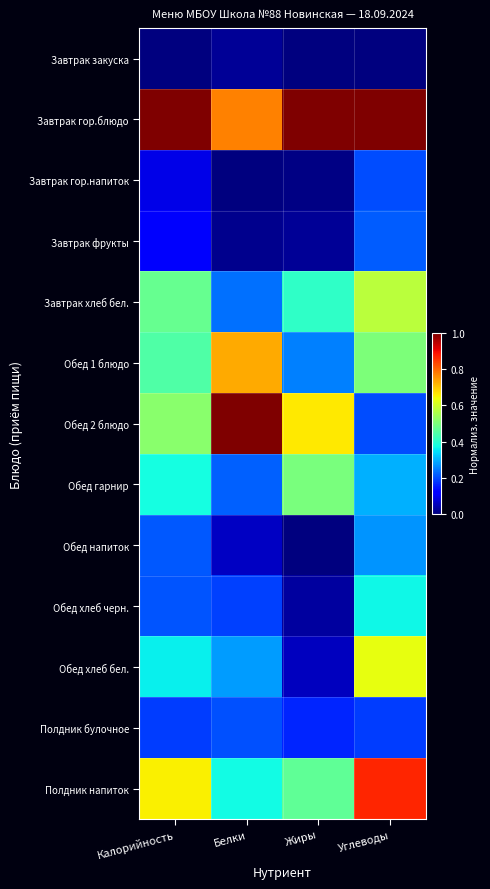

At which category is the sum across all series the highest?

Углеводы